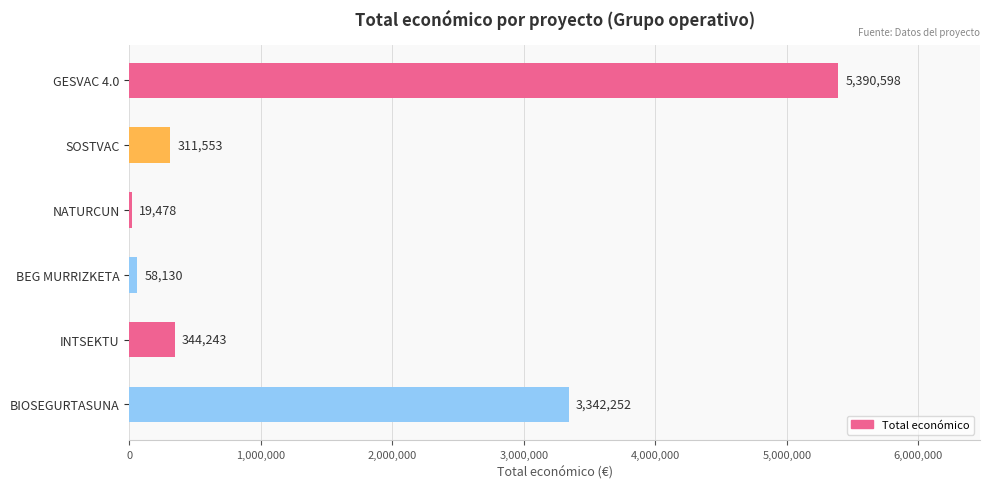

What is the label of the 3rd bar from the bottom?

BEG MURRIZKETA